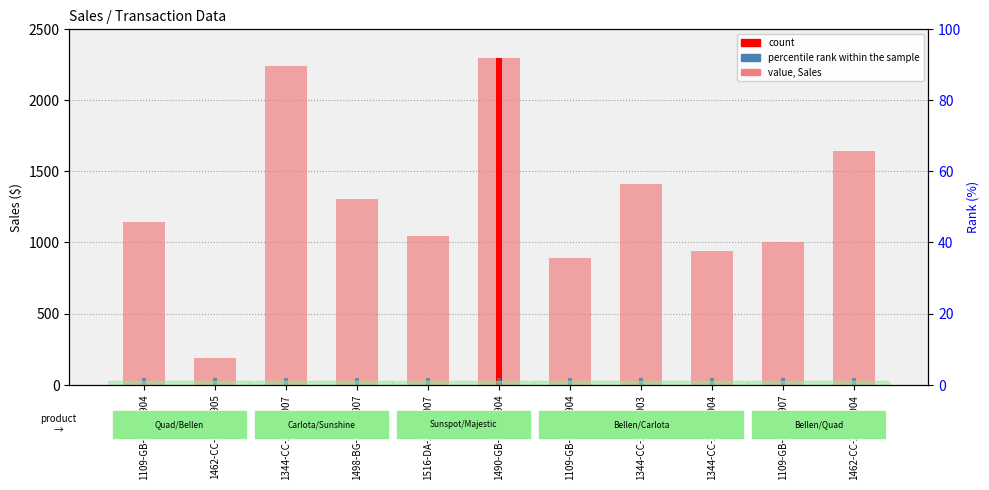

List the series in order of their overall mean, lowest first.

percentile rank within sample, value, Sales